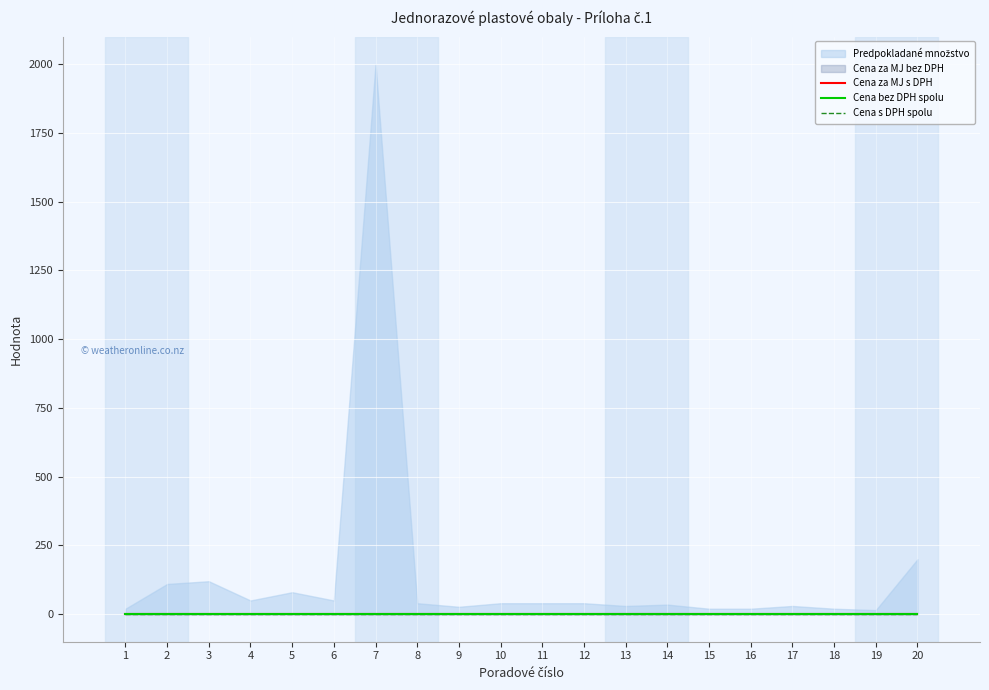

Is the value of Cena s DPH spolu at 17 greater than the value of Cena bez DPH spolu at 16?

No